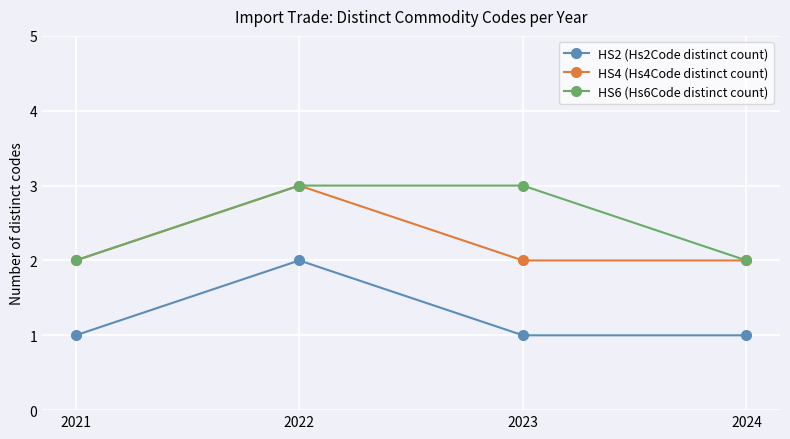

Does the chart display data point markers on the line(s)?

Yes